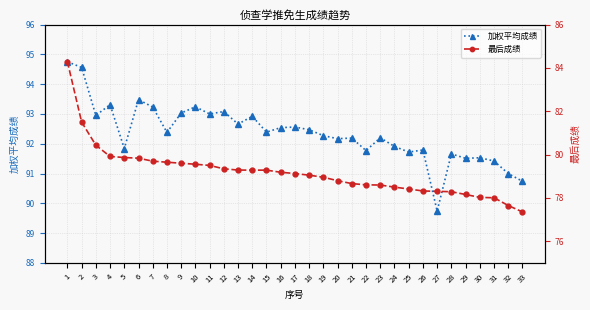

At which label is 最后成绩 closest to 80?

4